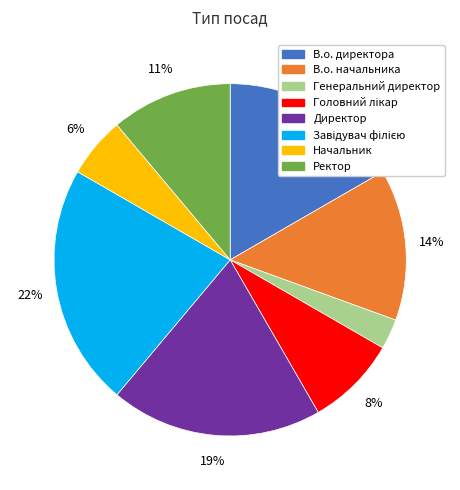

What percentage is the Начальник slice, to the nearest percent?

6%